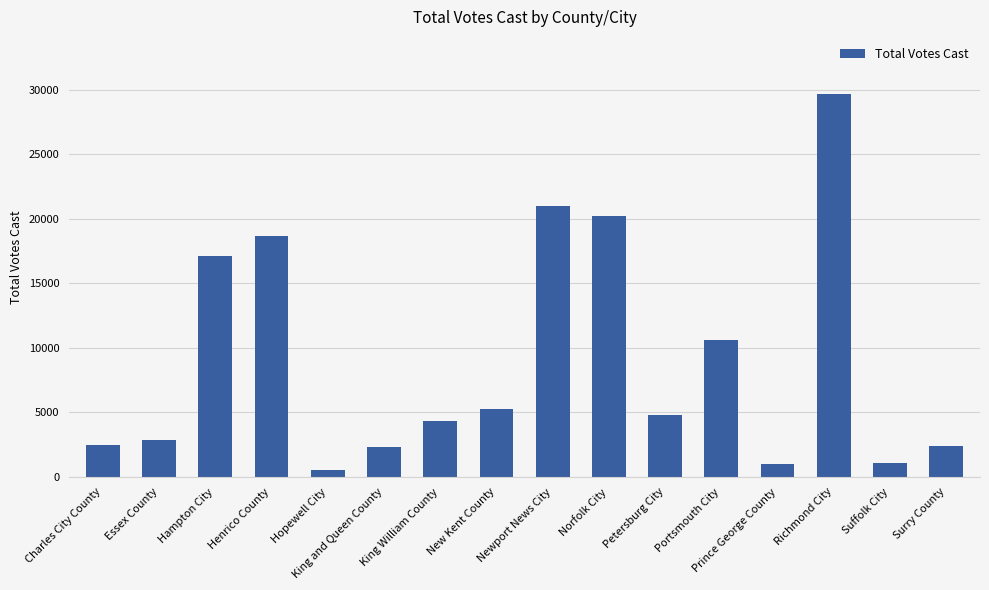

At which category does the chart reach its peak across all series?

Richmond City